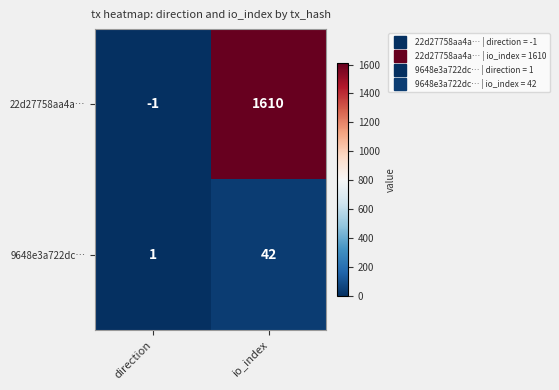

Where is 22d27758aa4a… nearest to the value 804?

direction